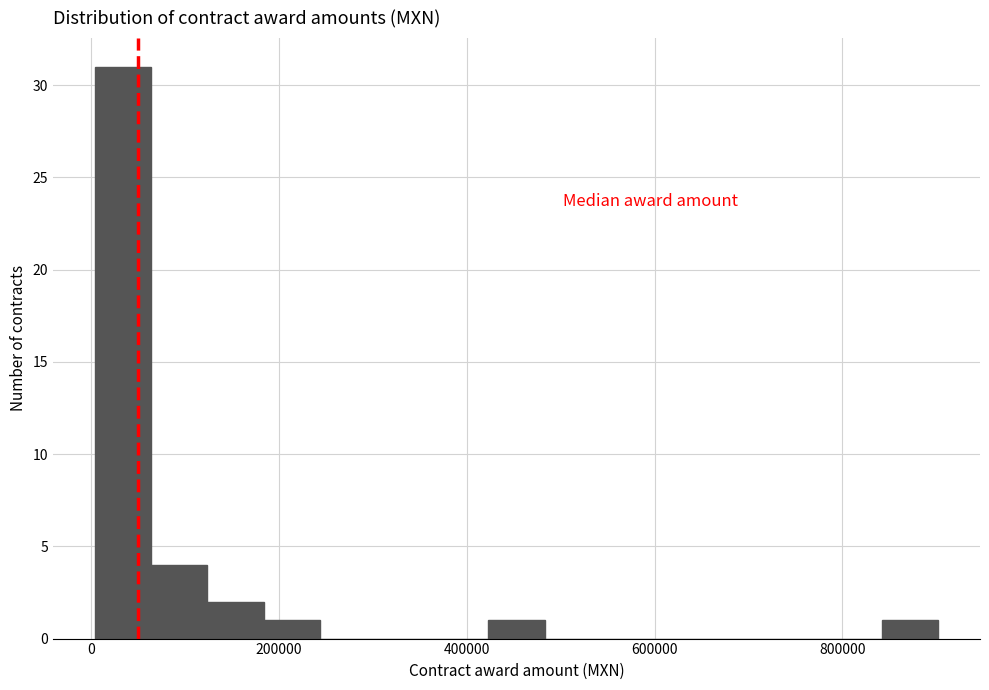

Read against the x-axis, roughly where is the centre of the tallest bar?

40000